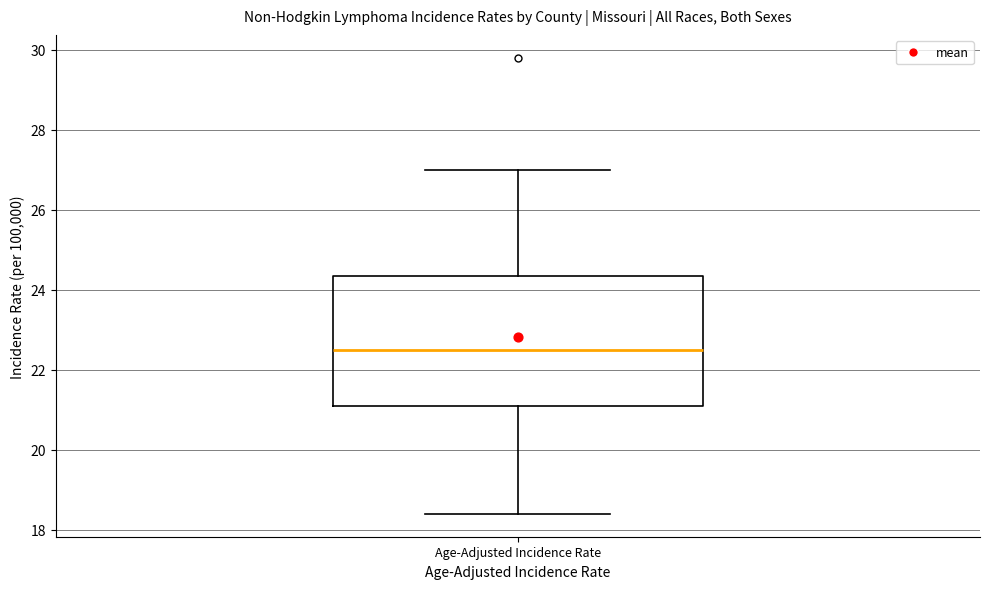

Read this box plot against the y-axis: the position of the median line, the range covered by the box, and the ends of both whiskers. The values are not printed on the chart, so give them approximately, as read against the axis.

median 22.6, box 21.2 to 24.4, whiskers 18.4 to 27.0